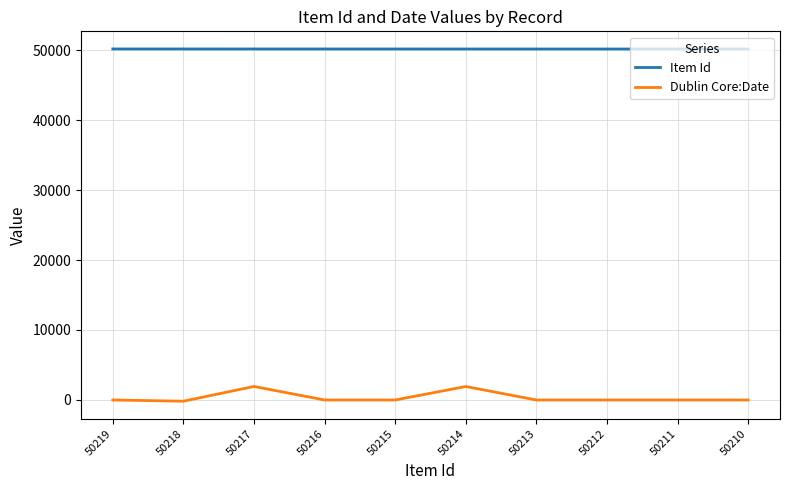

What is the maximum value for Dublin Core:Date?

1918